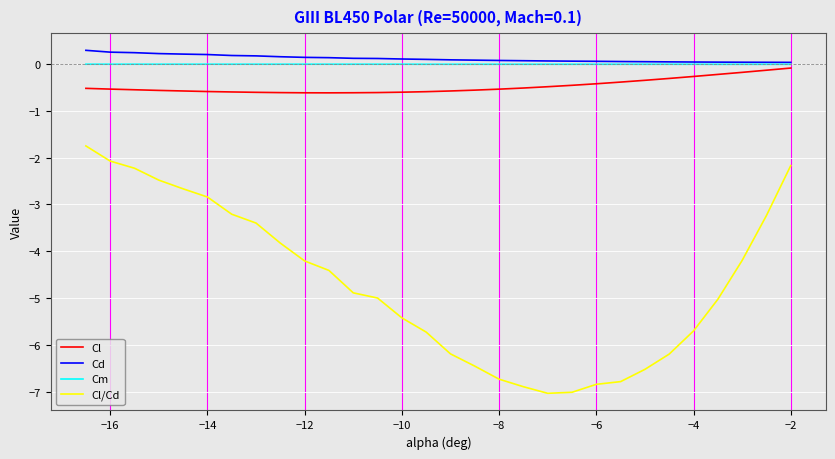

True or false: Cm and Cl intersect in this chart.

False